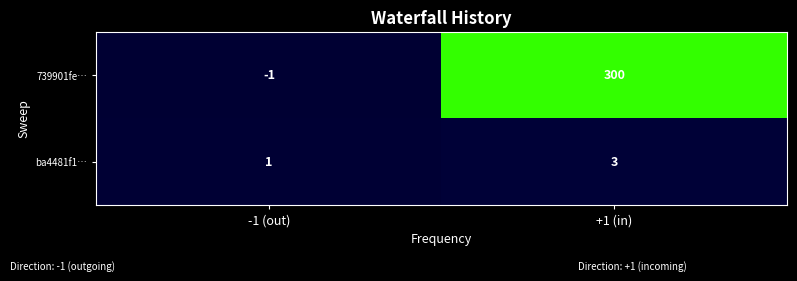

At which category is the sum across all series the highest?

+1 (in)